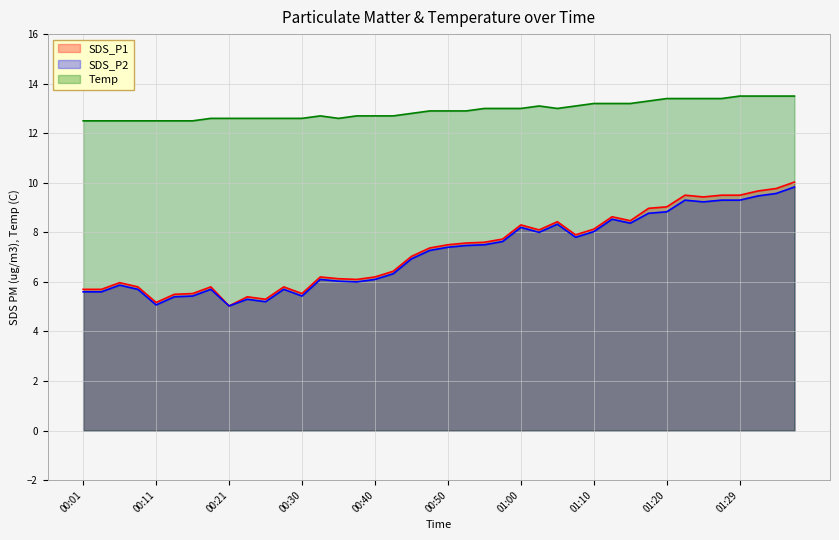

What are all the series names shown in the legend?

SDS_P1, SDS_P2, Temp